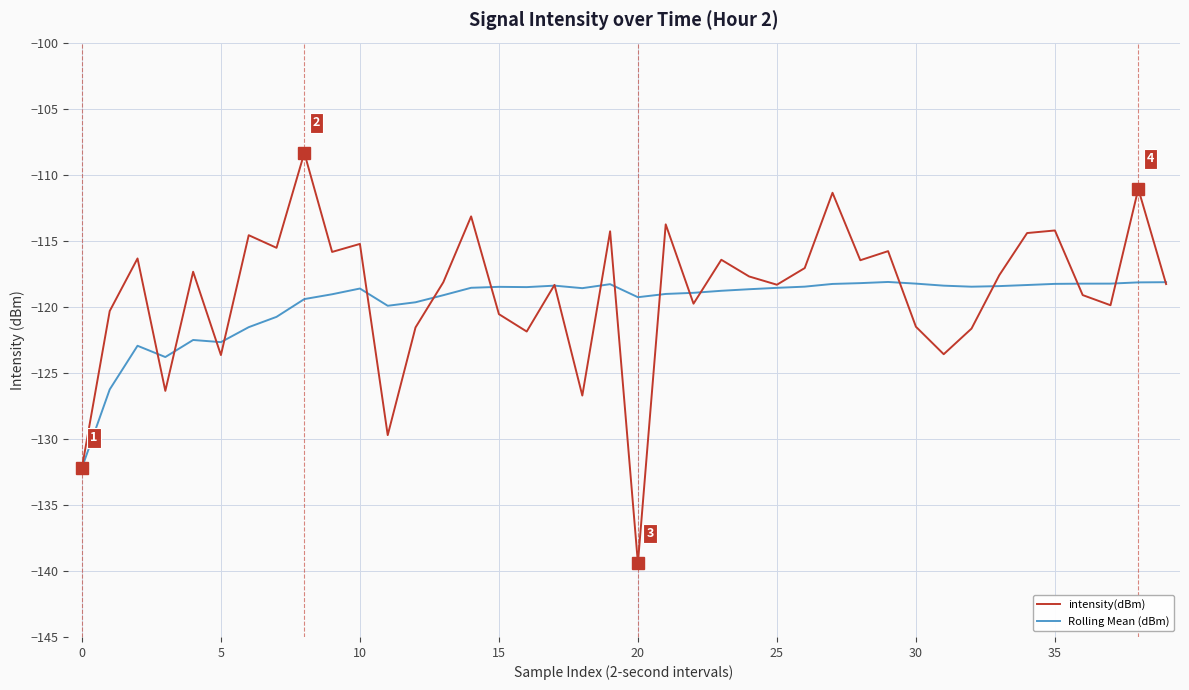

What is the average value of the intensity(dBm) series?

-118.9